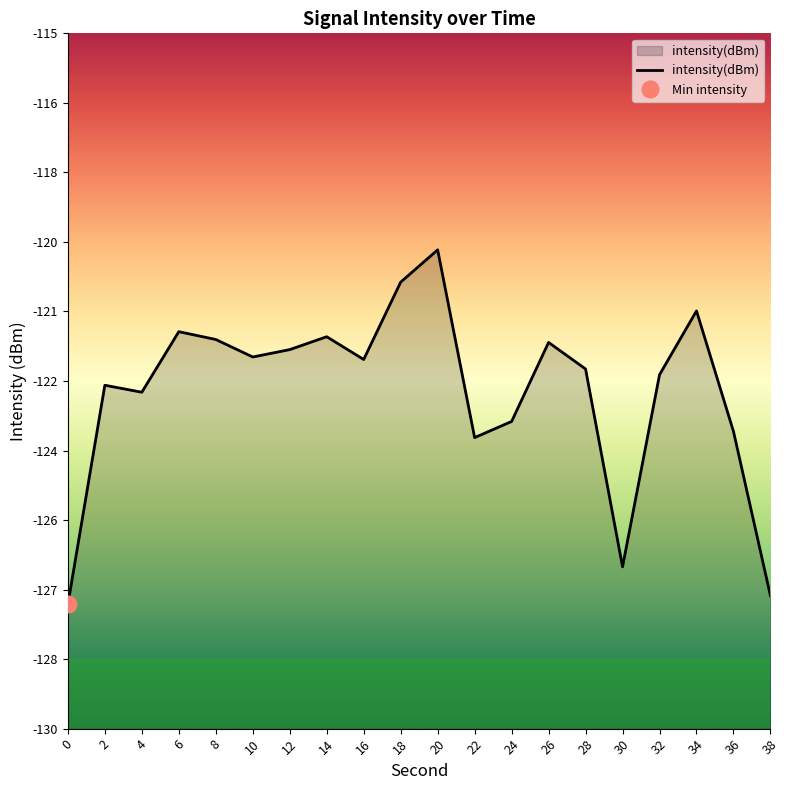

Reading left to right, extract all data points from this chart.

0=-127.3	2=-122.6	4=-122.7	6=-121.4	8=-121.6	10=-122.0	12=-121.8	14=-121.5	16=-122.0	18=-120.4	20=-119.7	22=-123.7	24=-123.4	26=-121.7	28=-122.2	30=-126.5	32=-122.4	34=-121.0	36=-123.6	38=-127.1